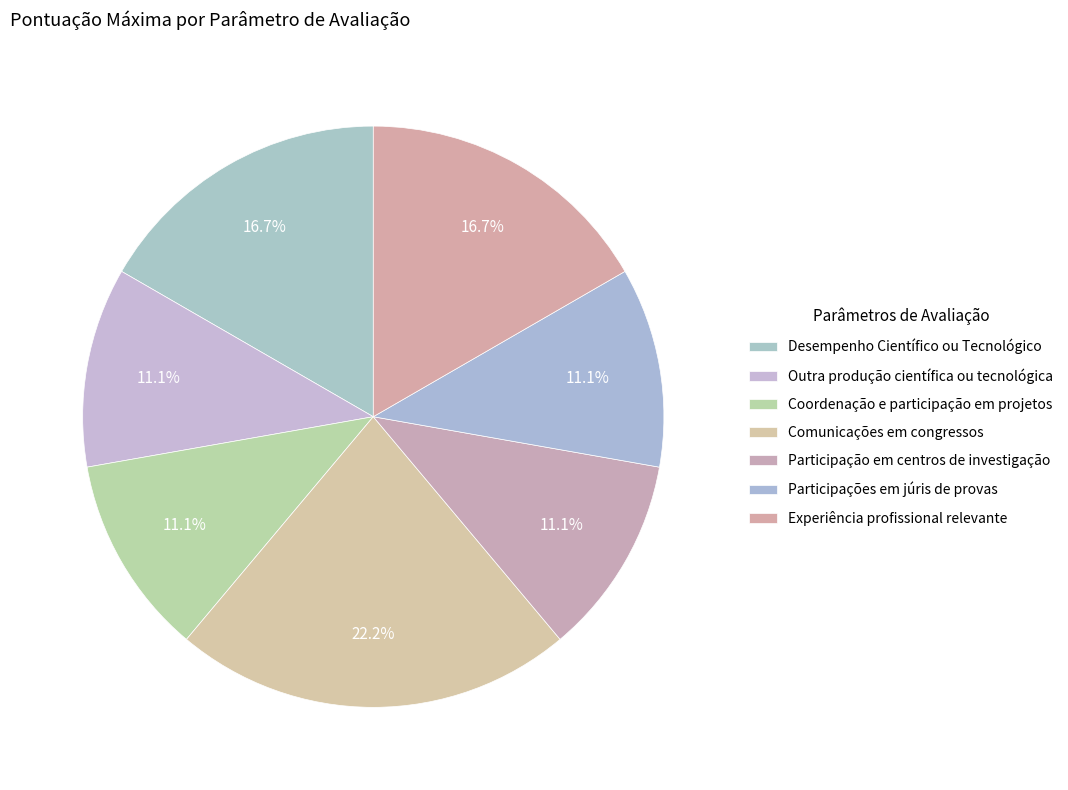

To the nearest percent, what is the combined percentage of Desempenho Científico ou Tecnológico and Participações em júris de provas?

28%